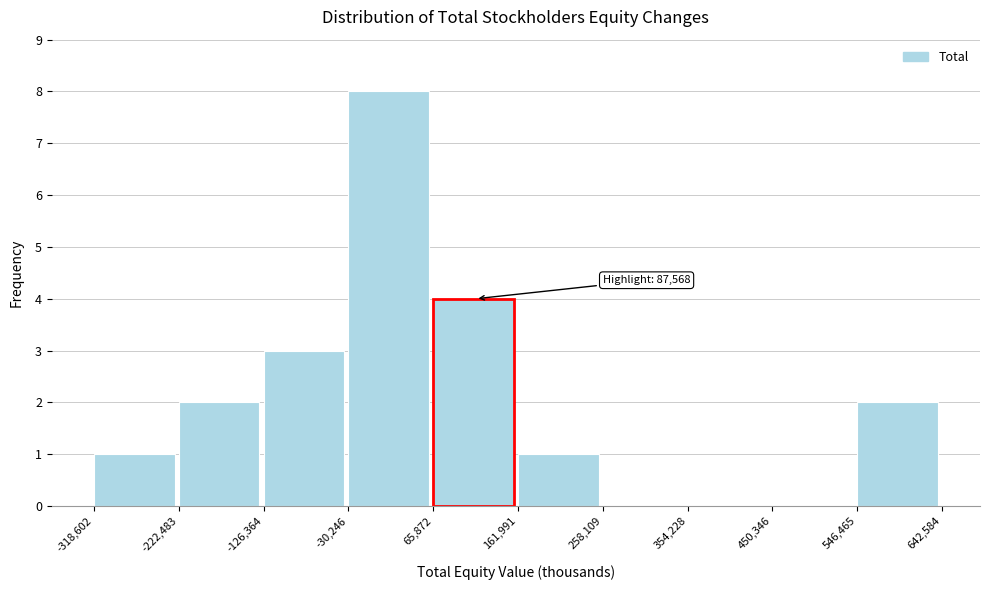

Over which range of the x-axis is the bar tallest?

-30,246 to 65,872